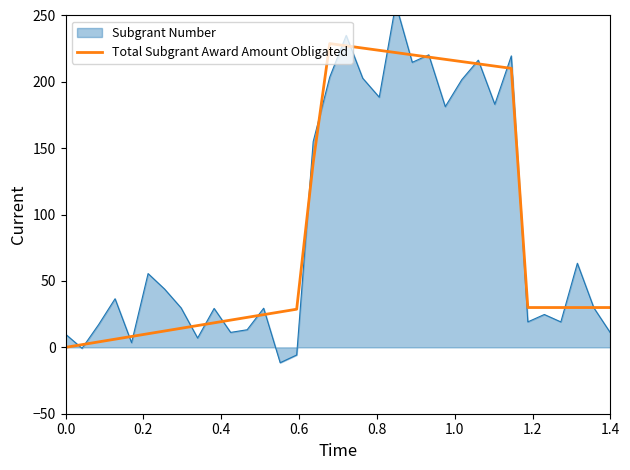

What is the maximum value for Total Subgrant Award Amount Obligated?

228.8